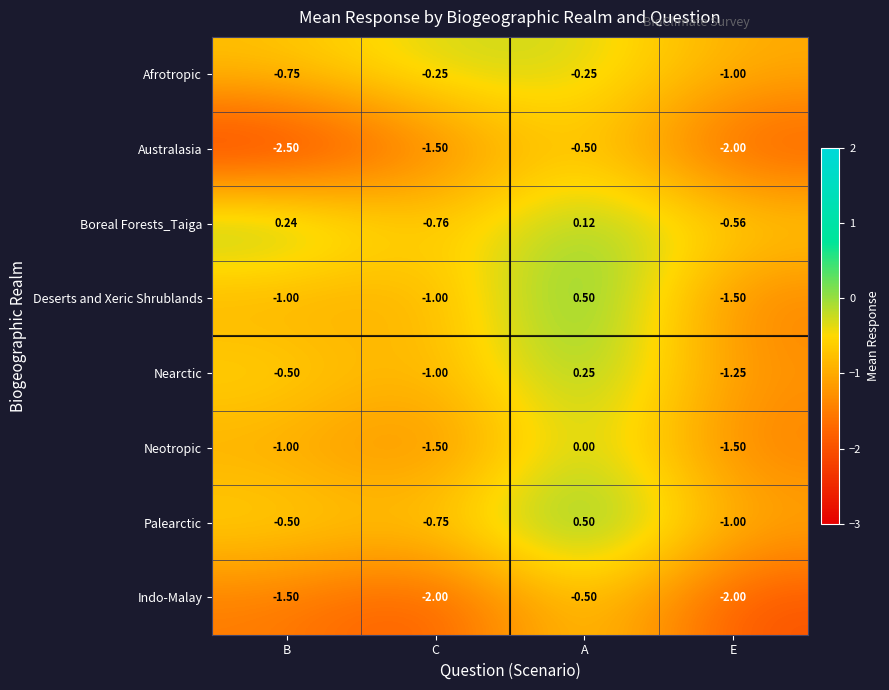

What is the greatest value displayed?

0.5